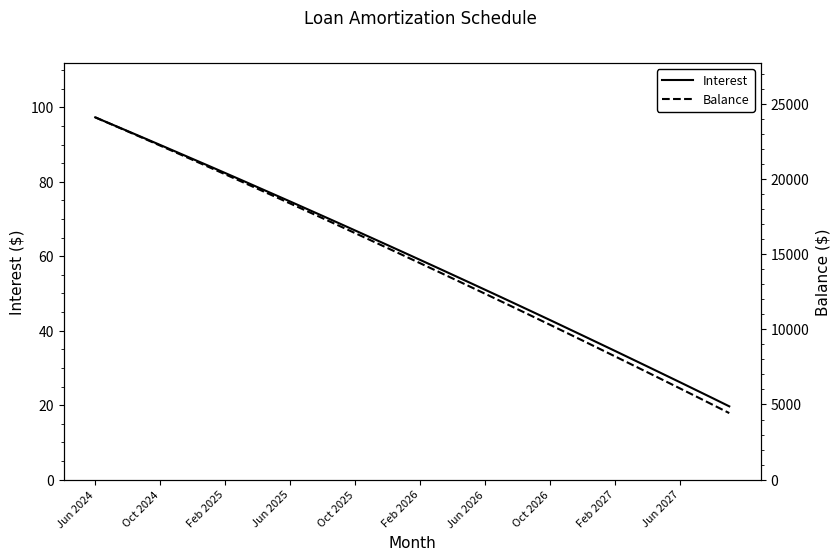

How many lines are shown in the chart?

2